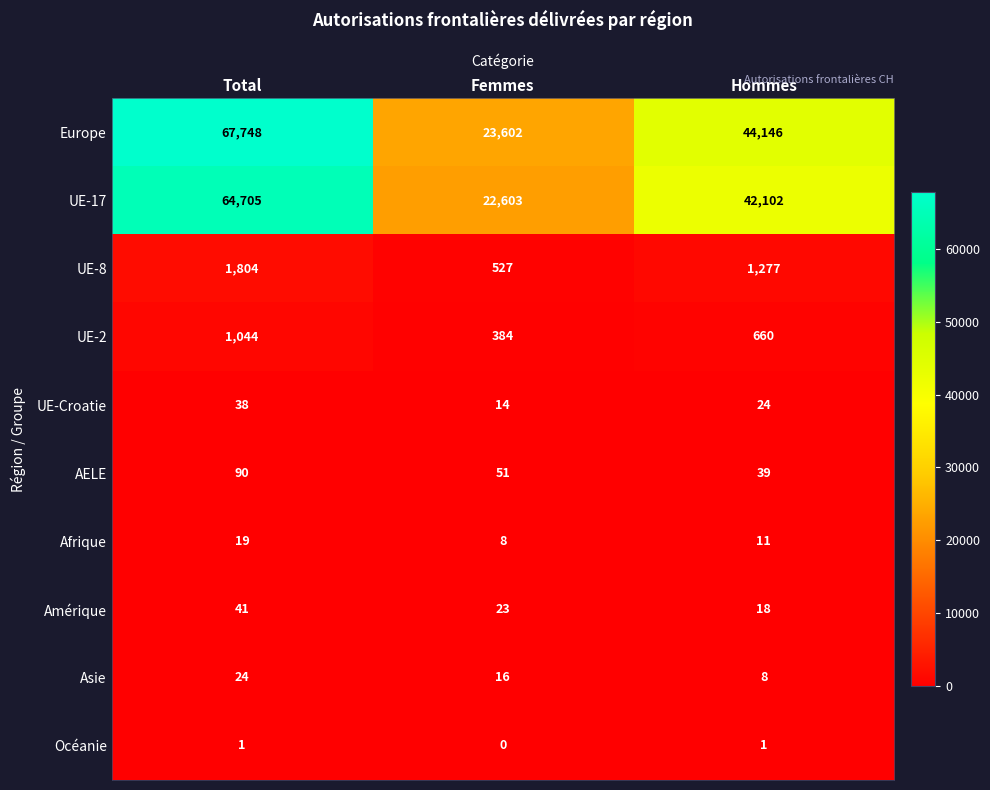

Between Total and Hommes, which series saw the biggest shift?

Europe